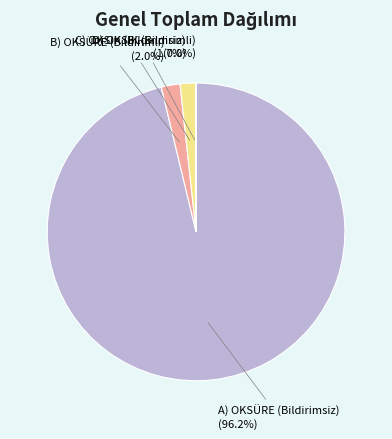

Is there any slice that represents more than half of the pie?

Yes